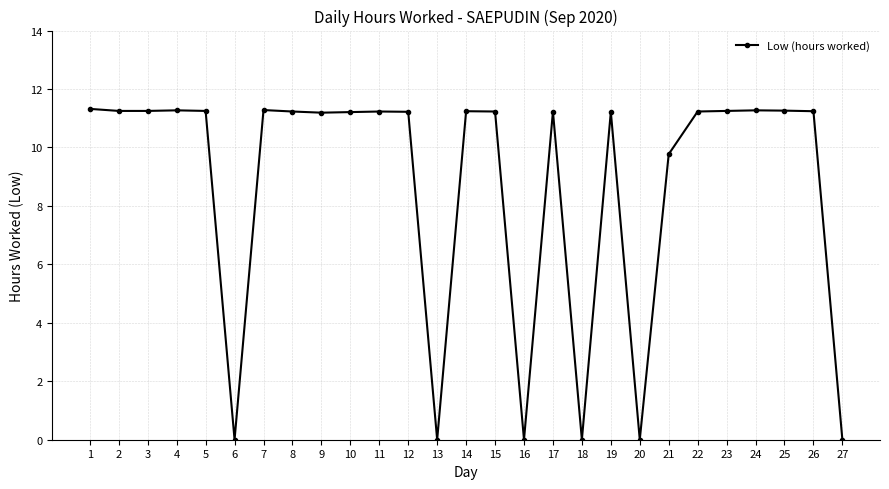

What is the ratio of the value at 17 to the value at 10?

1.0